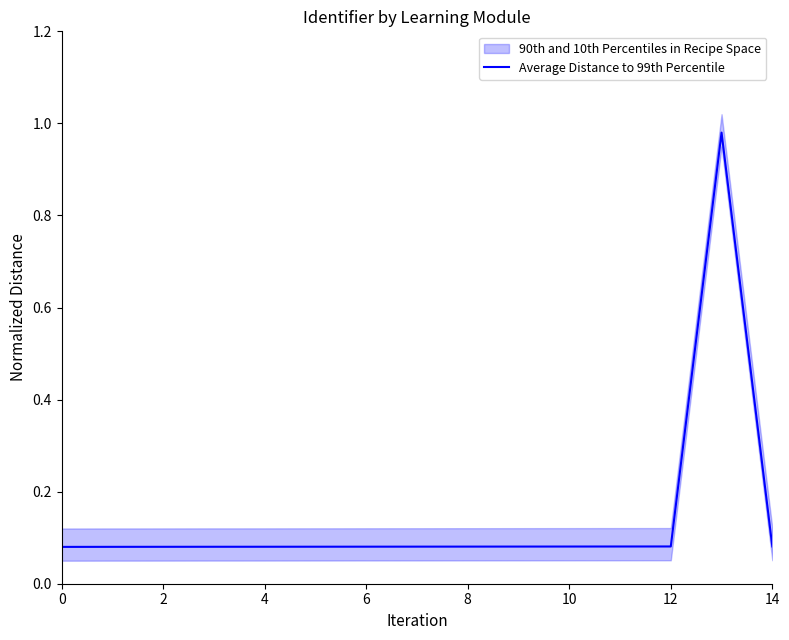

Which has a higher value, 13 or 14?

13